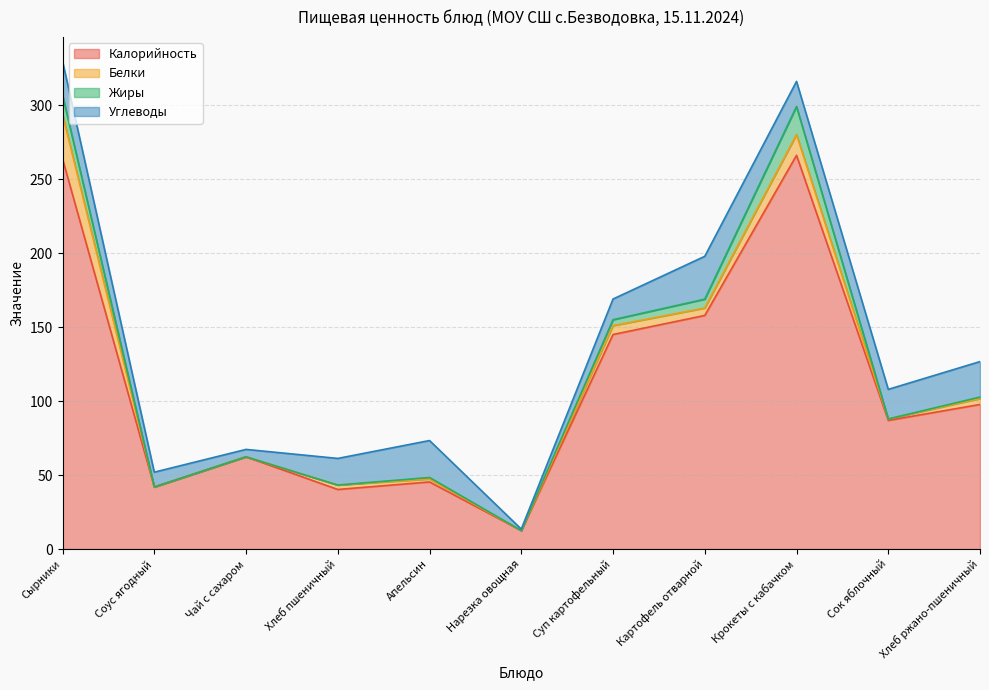

How many intersections are there between Углеводы and Жиры?

2